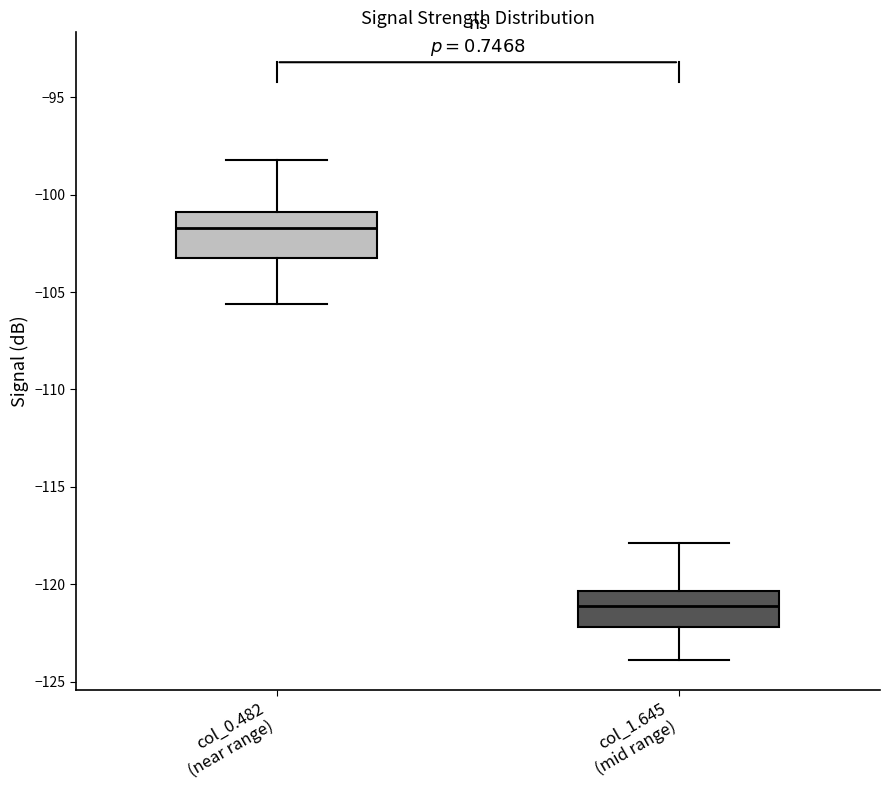

Reading left to right, read every box against the y-axis: the position of its median line, the range the box covers, and the ends of its whiskers. The values are not printed on the chart, so give them approximately, as read against the axis.

col_0.482 (near range): median -101.5, box -103.0 to -101.0, whiskers -105.5 to -98.0
col_1.645 (mid range): median -121.0, box -122.0 to -120.5, whiskers -124.0 to -118.0